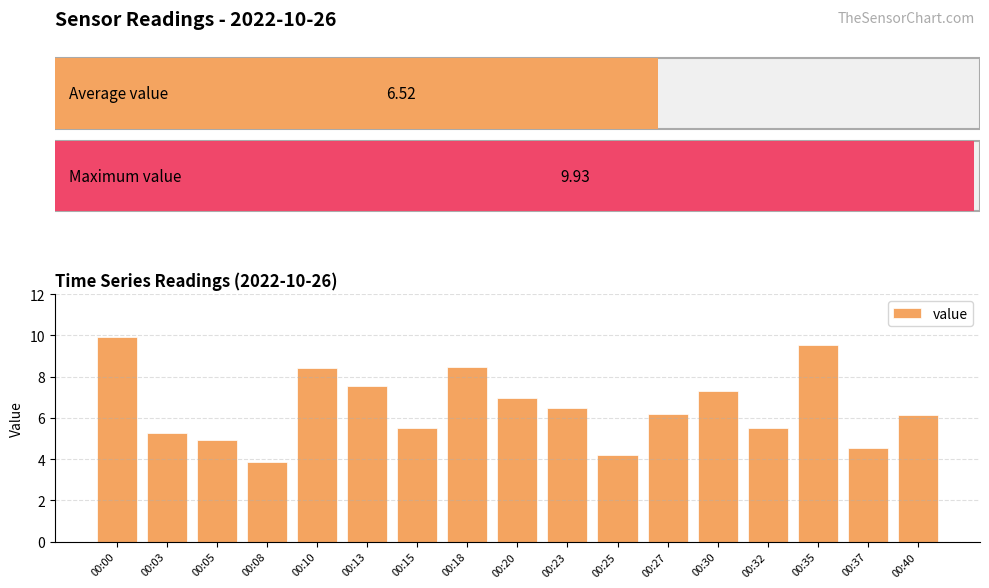

True or false: the data shows 8.4 at 00:10.

True